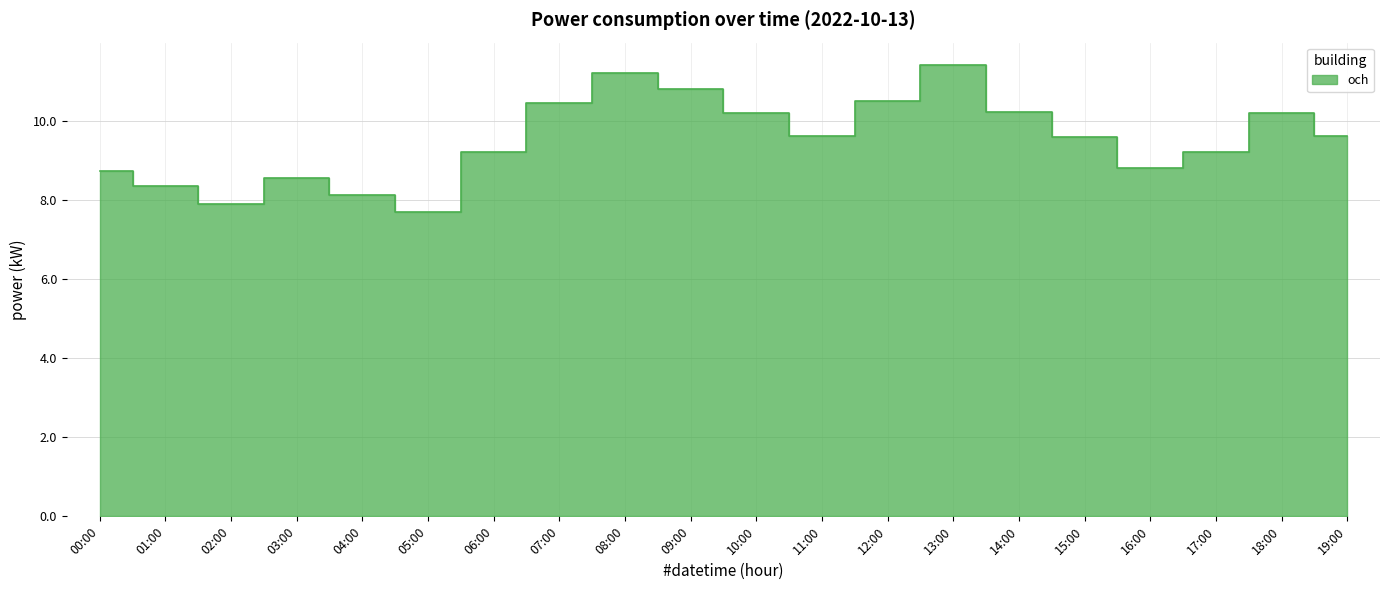

List the labels in order of value, smallest first.

05:00, 02:00, 04:00, 01:00, 03:00, 00:00, 16:00, 17:00, 06:00, 15:00, 11:00, 19:00, 10:00, 18:00, 14:00, 07:00, 12:00, 09:00, 08:00, 13:00